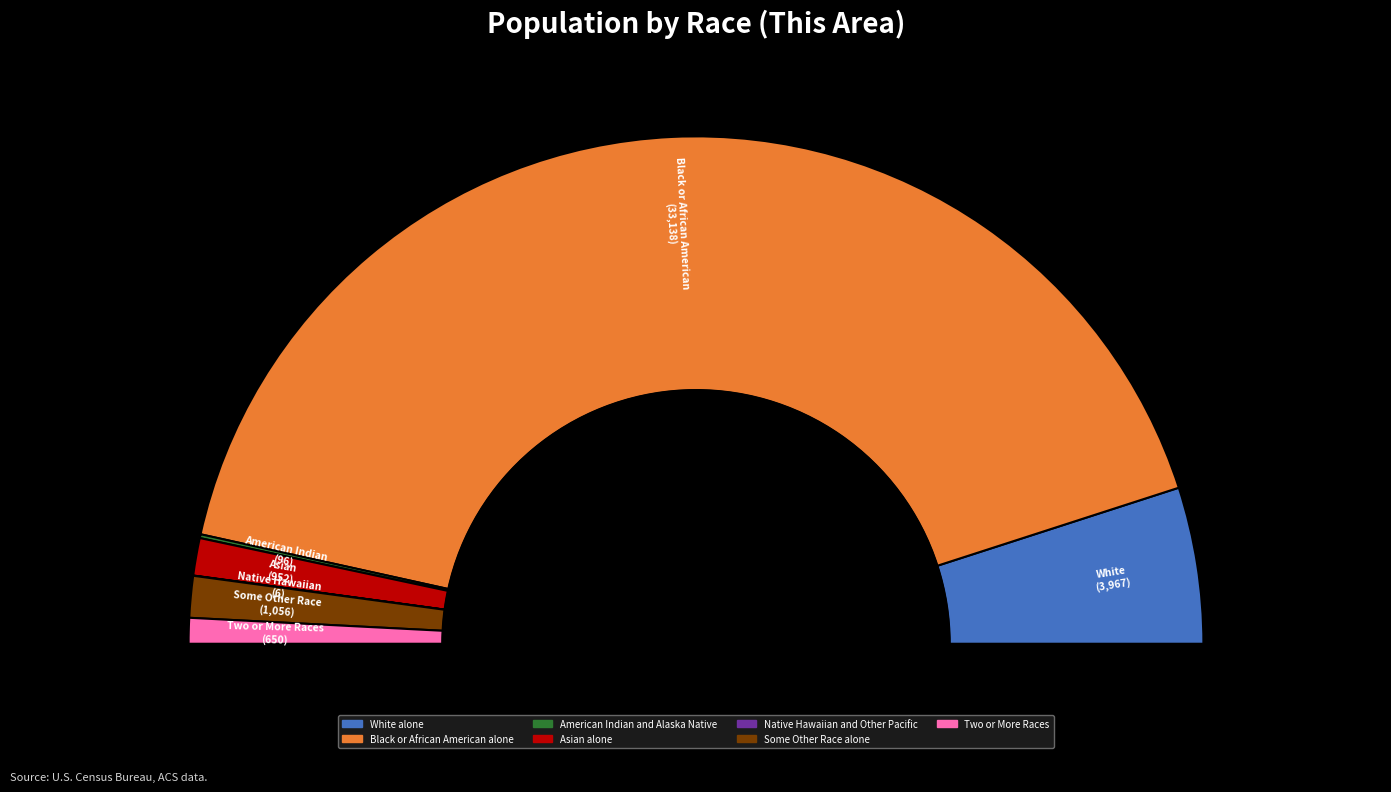

Is Two or More Races the majority of the pie?

No